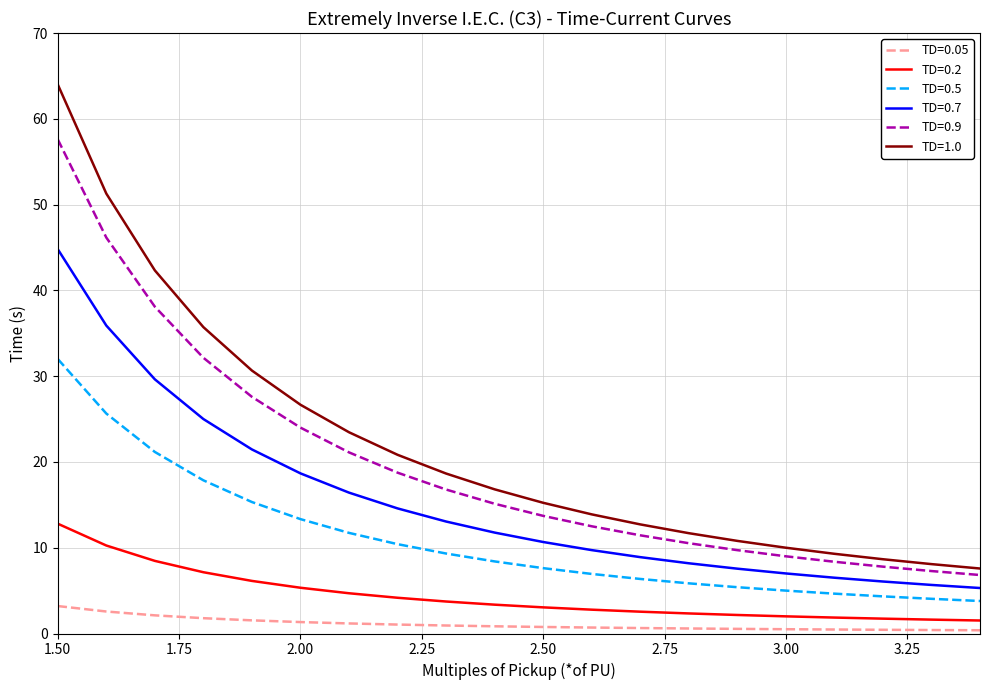

What is the difference between the maximum and minimum values in the TD=0.05 series?

2.8